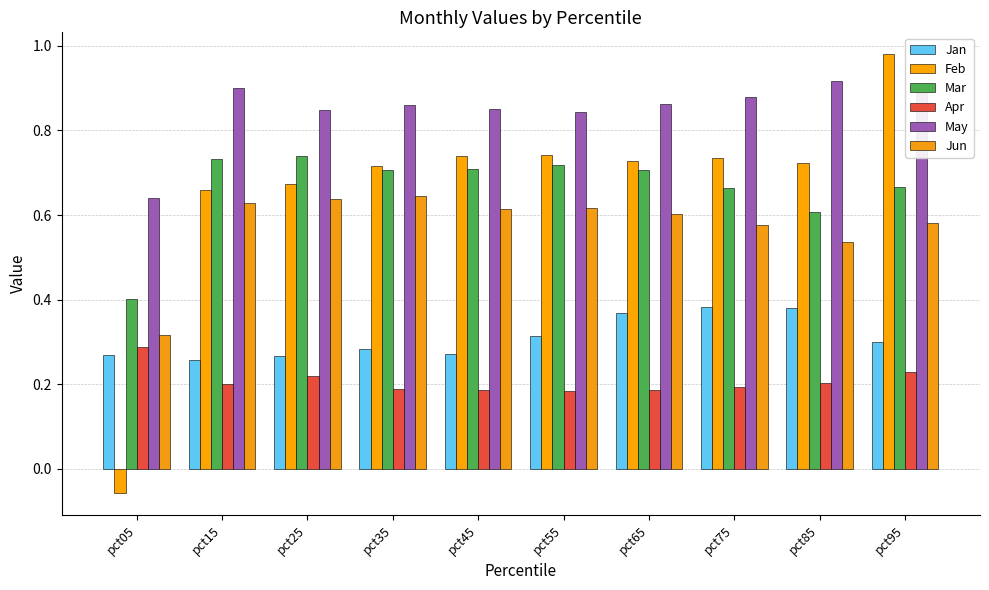

Between pct45 and pct55, which is larger?

pct55